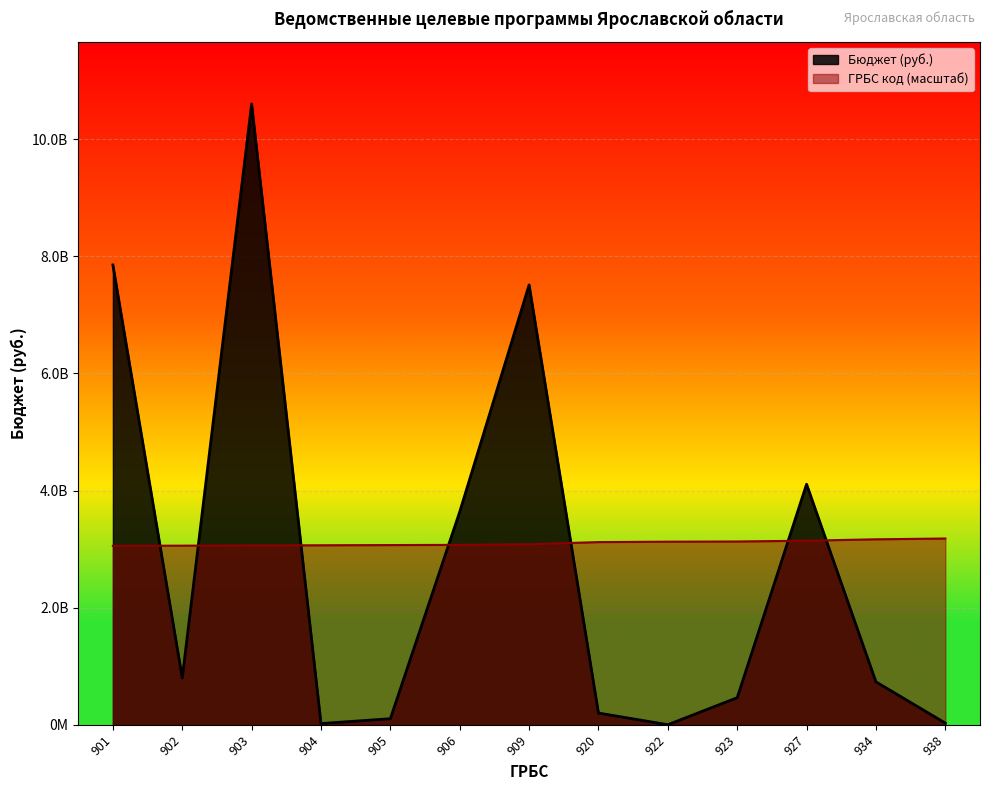

Reading right to left, list all the values displayed in this chart.

Бюджет (руб.): 28827200.0	732885167.0	4107100000.0	462401084.0	940500.0	200138855.7	7510779515.0	3637329000.0	103732486.0	20398300.0	10601426400.0	799228893.0	7851899300.0
ГРБС код: 3180427920.0	3166865327.6	3143130790.9	3129568198.5	3126177550.4	3119396254.2	3082099125.0	3071927180.7	3068536532.6	3065145884.5	3061755236.4	3058364588.3	3054973940.2